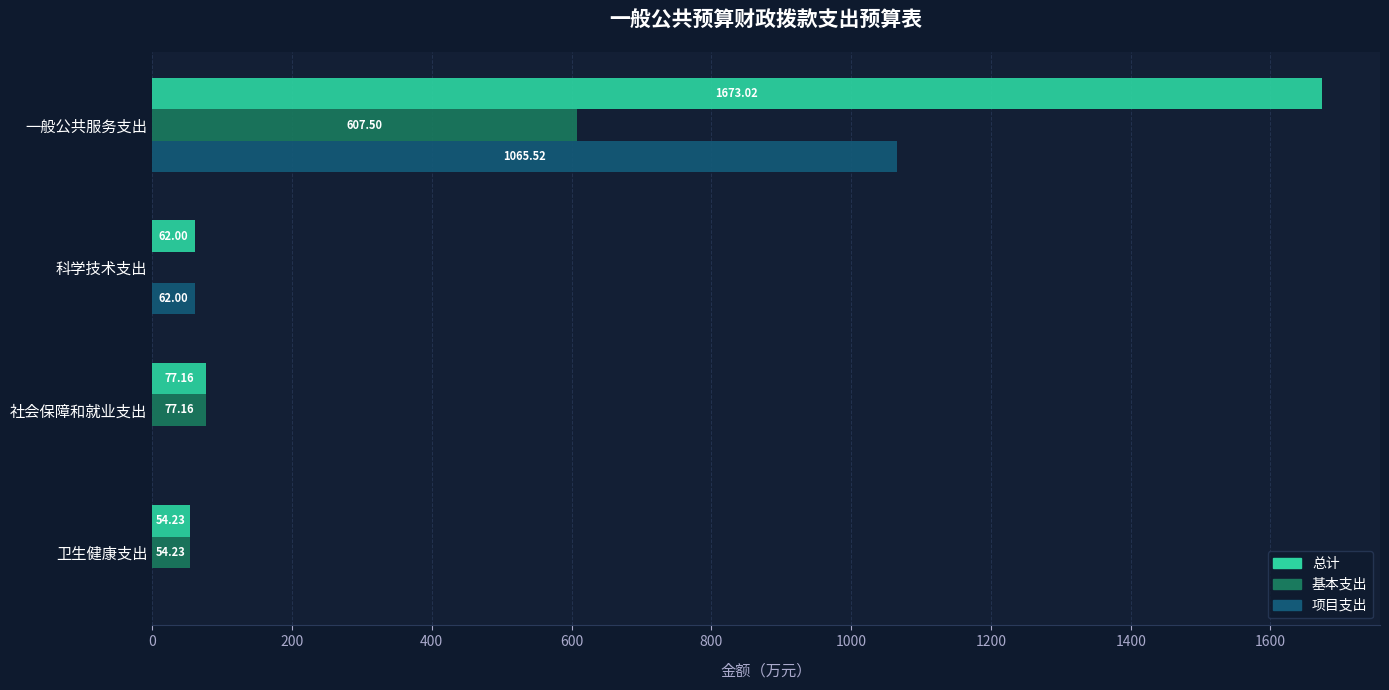

What is the sum of the 项目支出 values at 社会保障和就业支出 and 一般公共服务支出?

1065.5